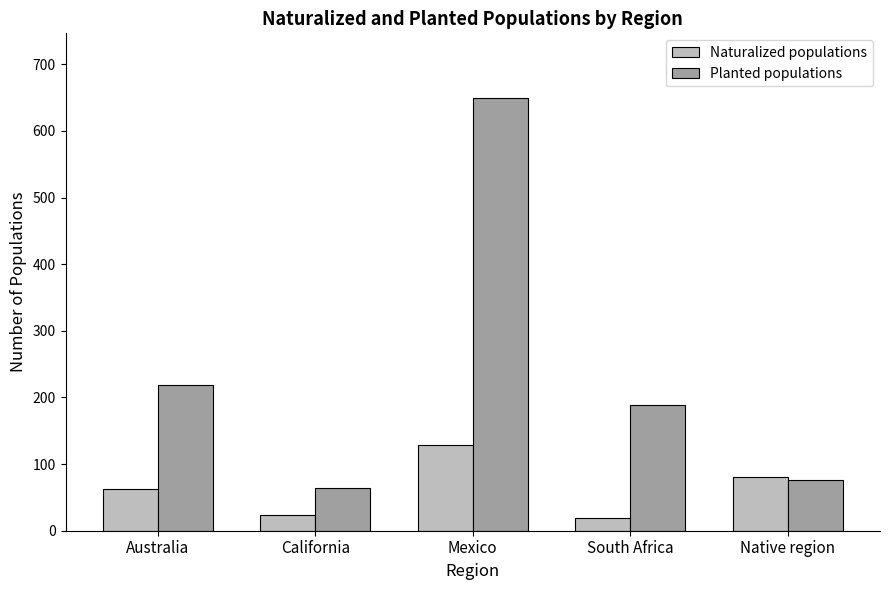

At which category is the sum across all series the highest?

Mexico